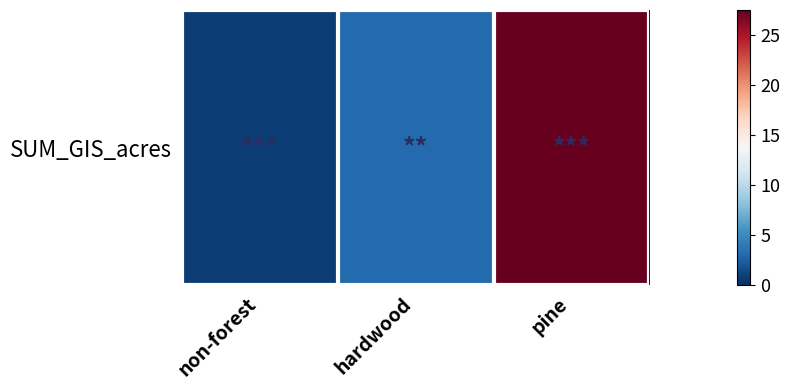

What is the maximum value shown in the chart?

27.5